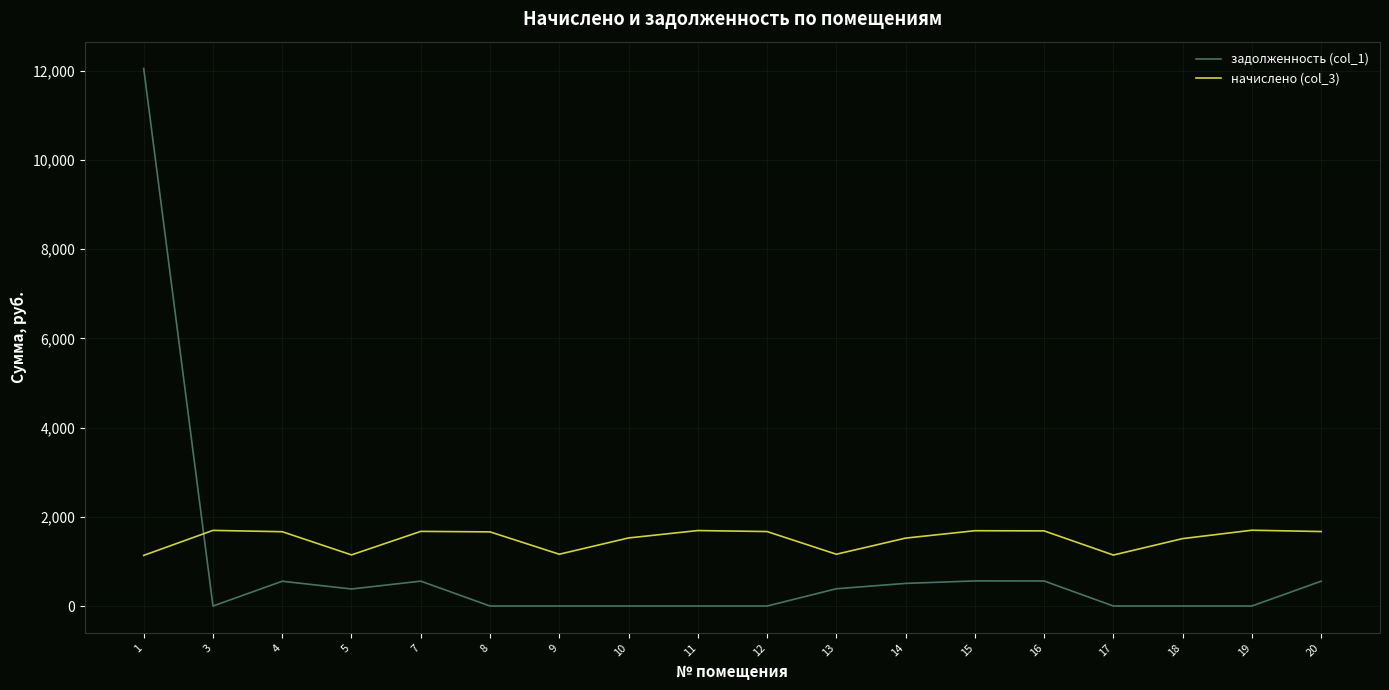

Where do задолженность (col_1) and начислено (col_3) first cross each other?

1 and 3